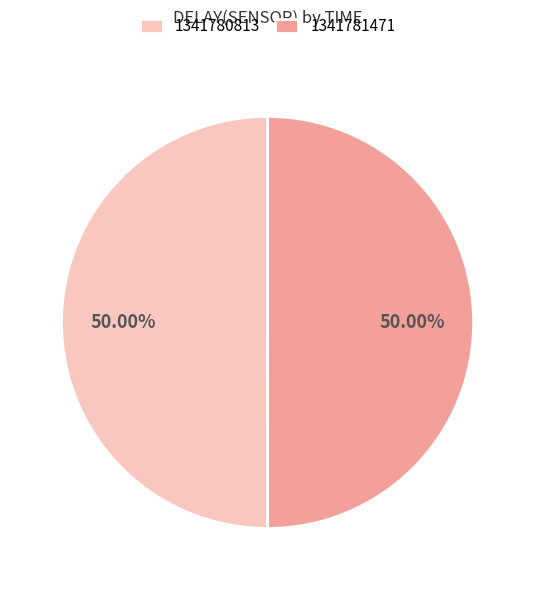

To the nearest percent, what percentage of the pie is 1341781471?

50%